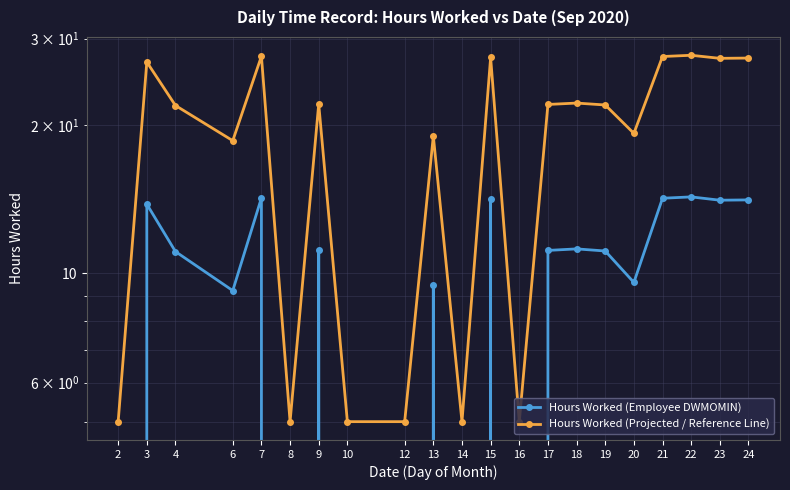

List the series in order of their overall mean, lowest first.

Hours Worked (Employee DWMOMIN), Hours Worked (Projected / Reference Line)